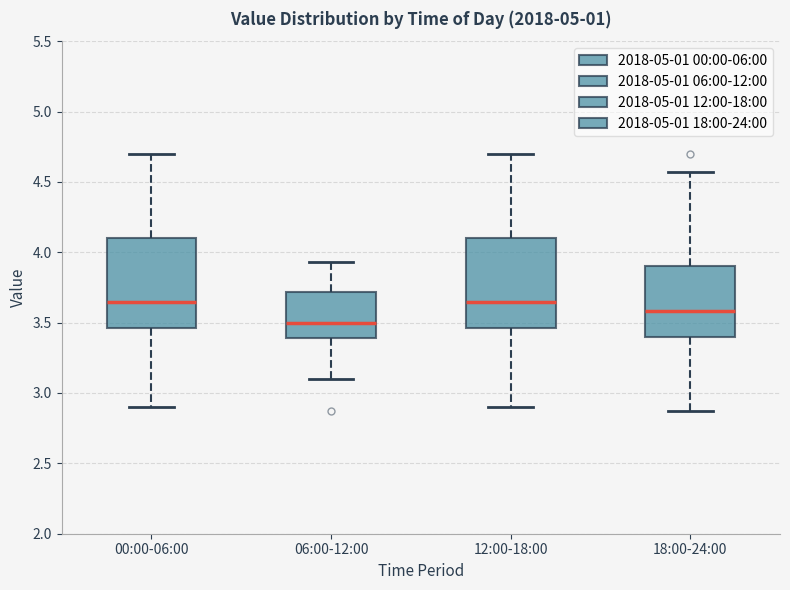

Reading left to right, read every box against the y-axis: the position of its median line, the range the box covers, and the ends of its whiskers. The values are not printed on the chart, so give them approximately, as read against the axis.

00:00-06:00: median 3.65, box 3.45 to 4.10, whiskers 2.90 to 4.70
06:00-12:00: median 3.50, box 3.40 to 3.70, whiskers 3.10 to 3.95
12:00-18:00: median 3.65, box 3.45 to 4.10, whiskers 2.90 to 4.70
18:00-24:00: median 3.60, box 3.40 to 3.90, whiskers 2.85 to 4.55